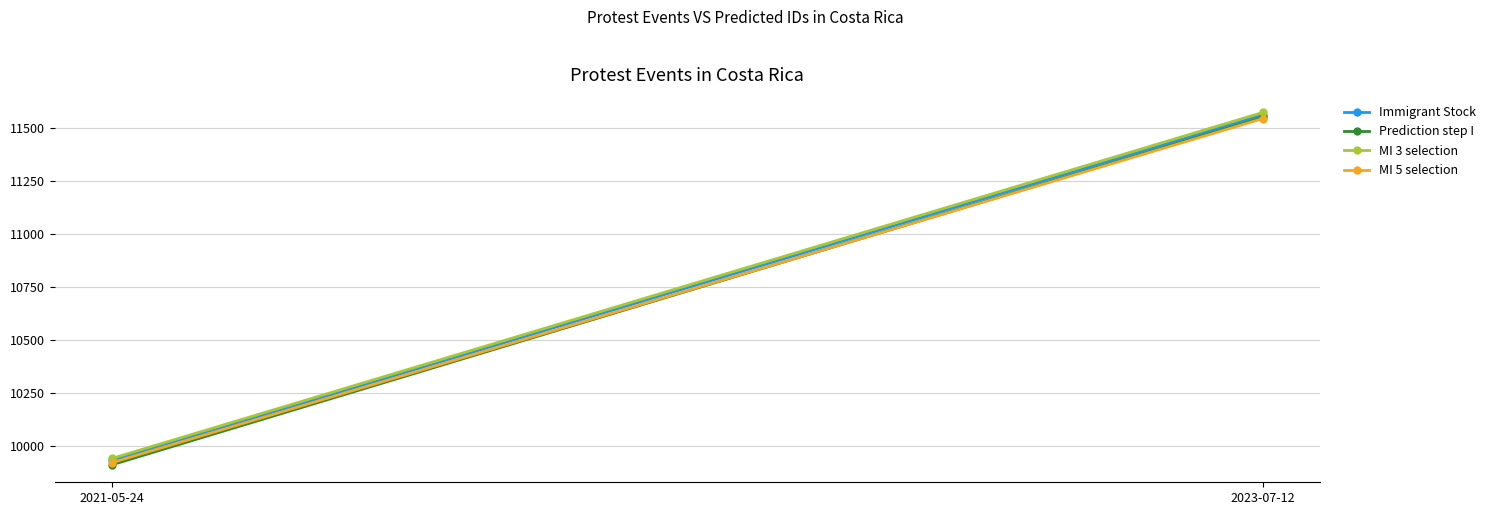

What is the maximum value shown in the chart?

11575.1